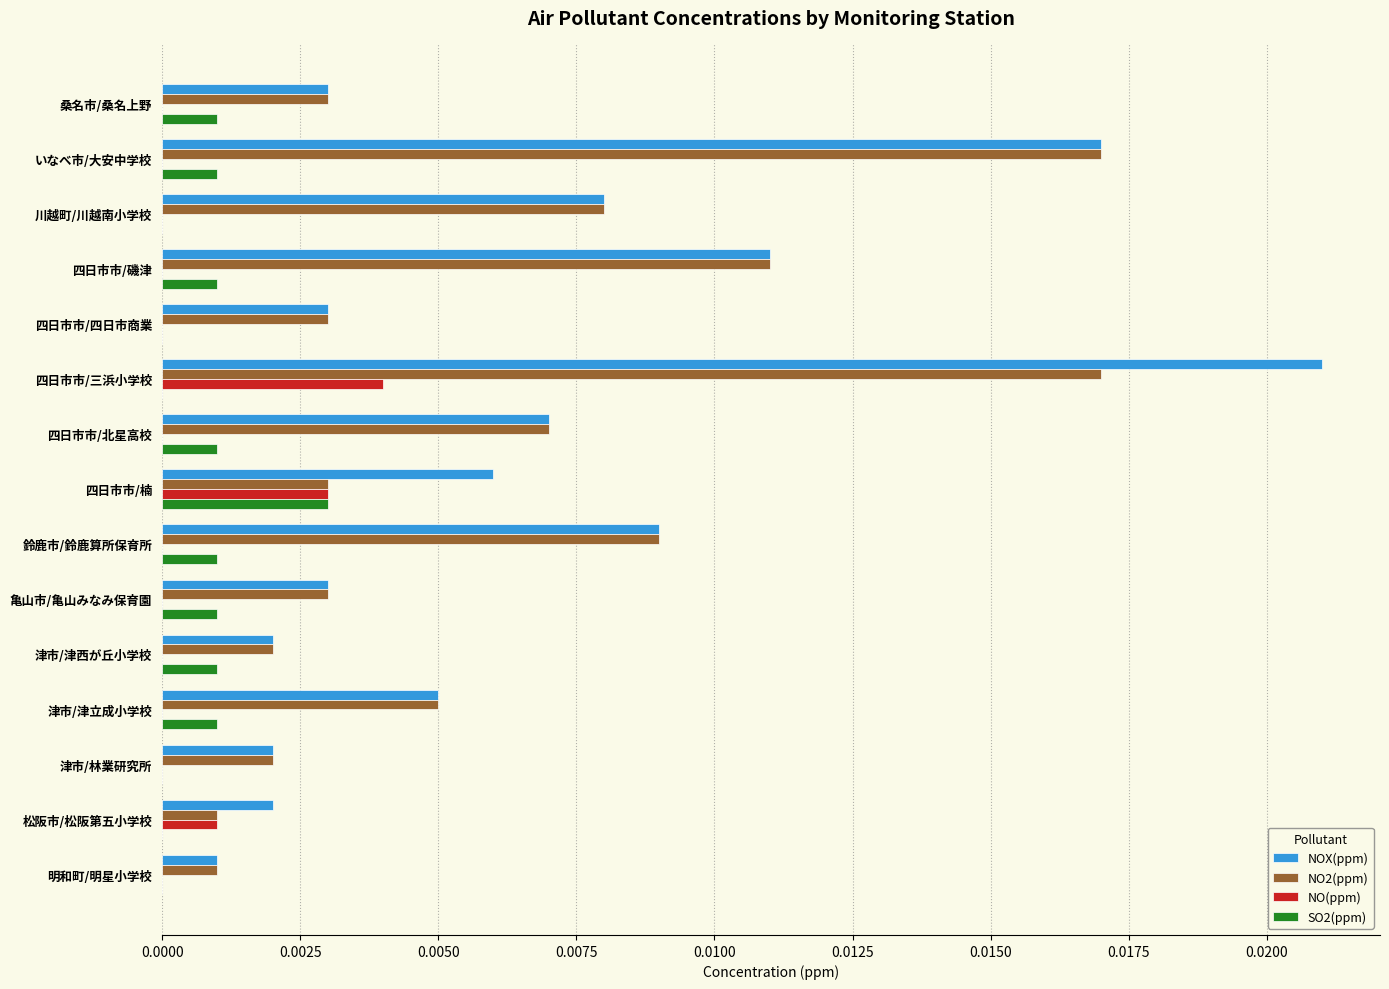

The NOX(ppm) series shows 0.0 at 鈴鹿市/鈴鹿算所保育所. True or false?

True